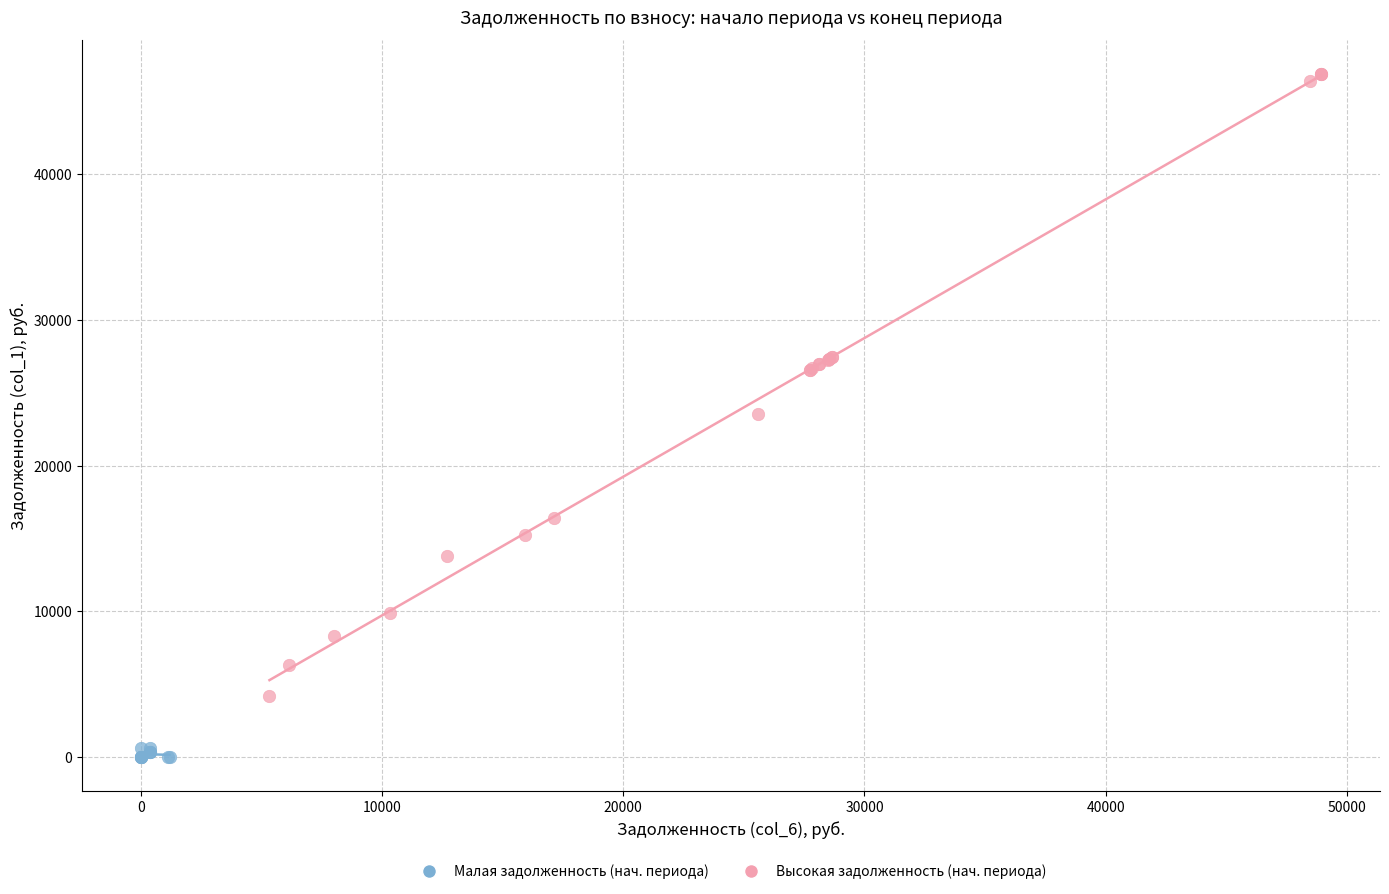

Which series contains the highest Y value?

Высокая задолженность (нач. периода)